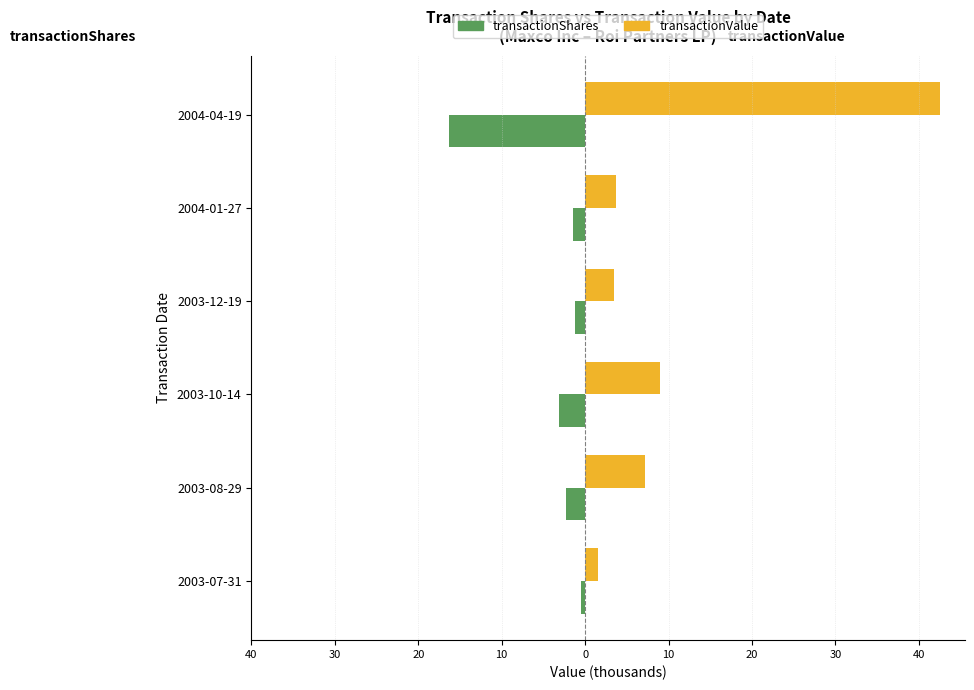

What are all the series names shown in the legend?

transactionShares, transactionValue